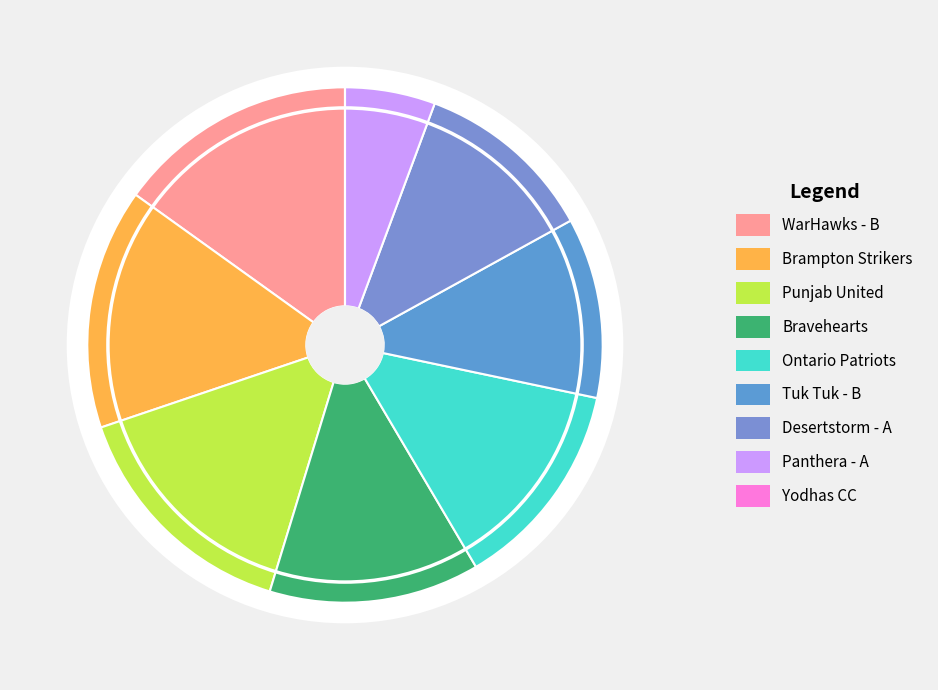

True or false: Tuk Tuk - B accounts for 22% of the total.

False